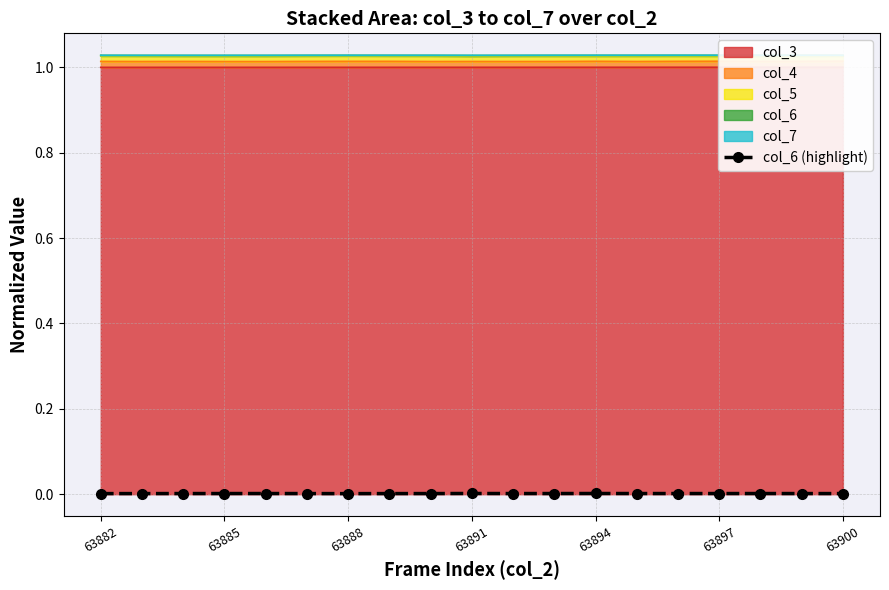

How many interior local peaks (higher than both neighbors) does the data have?

4